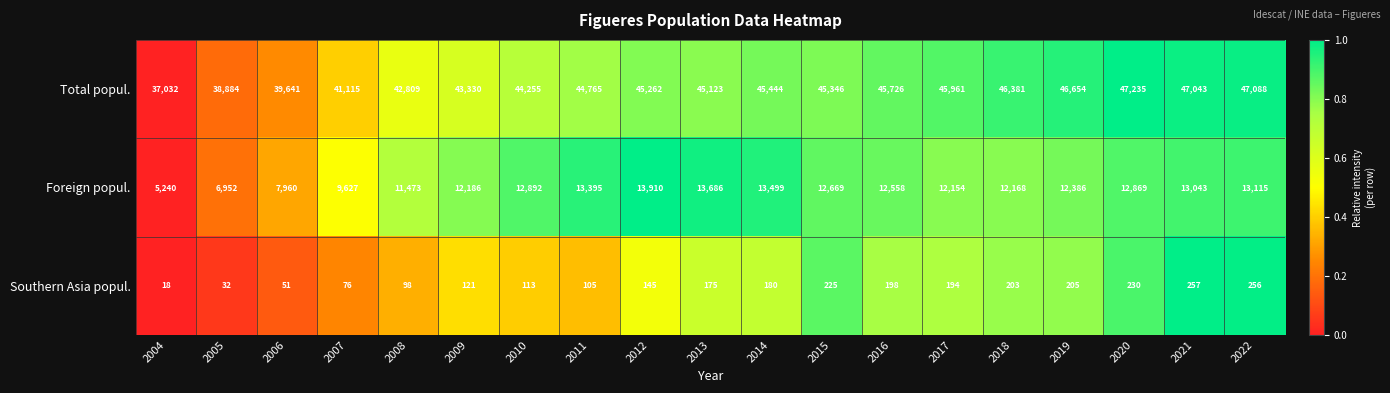

Which series has the largest total across all categories?

Total popul.